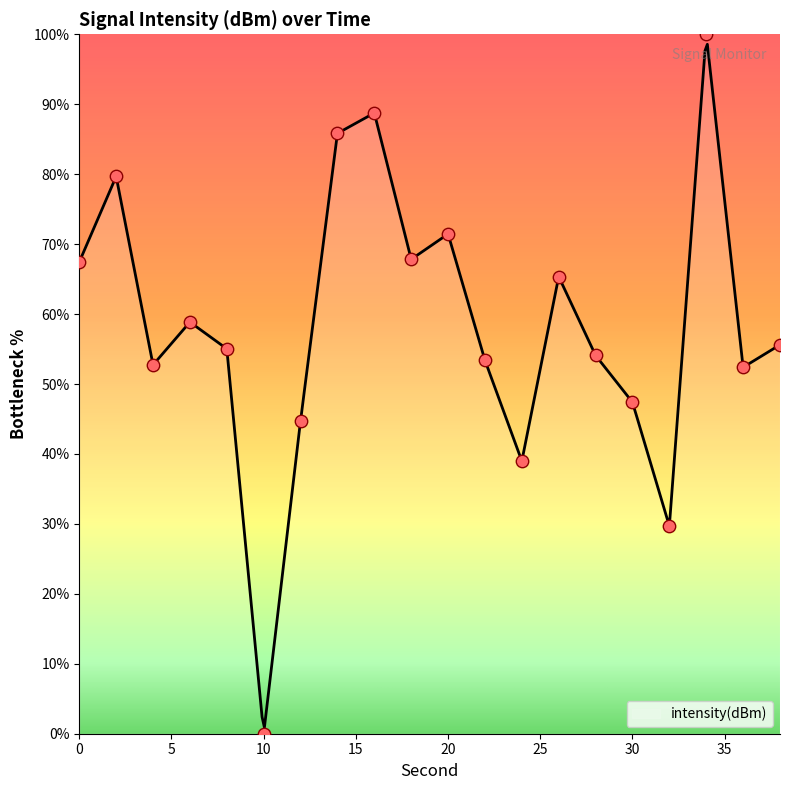

Between 2 and 12, which is larger?

2